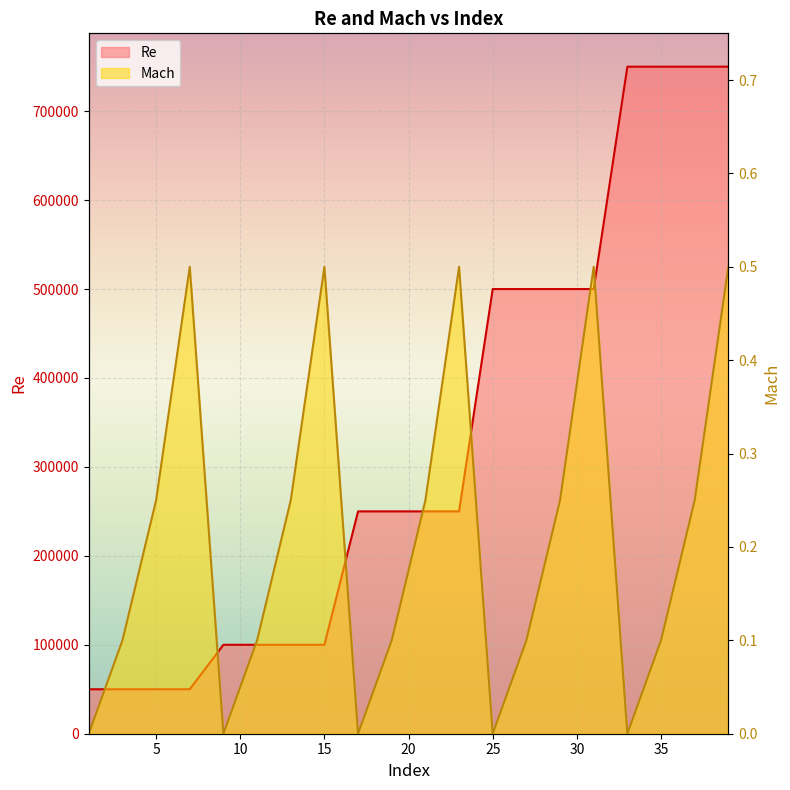

What is the average value of the Re series?

330000.0